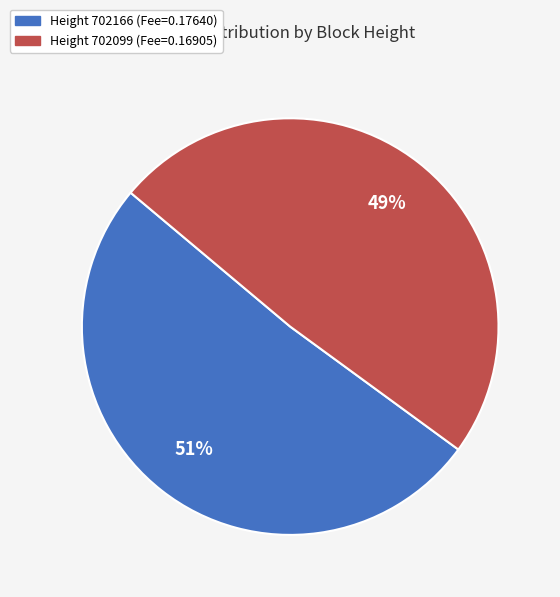

To the nearest percent, what is the difference between the largest and smallest slice percentages?

2%